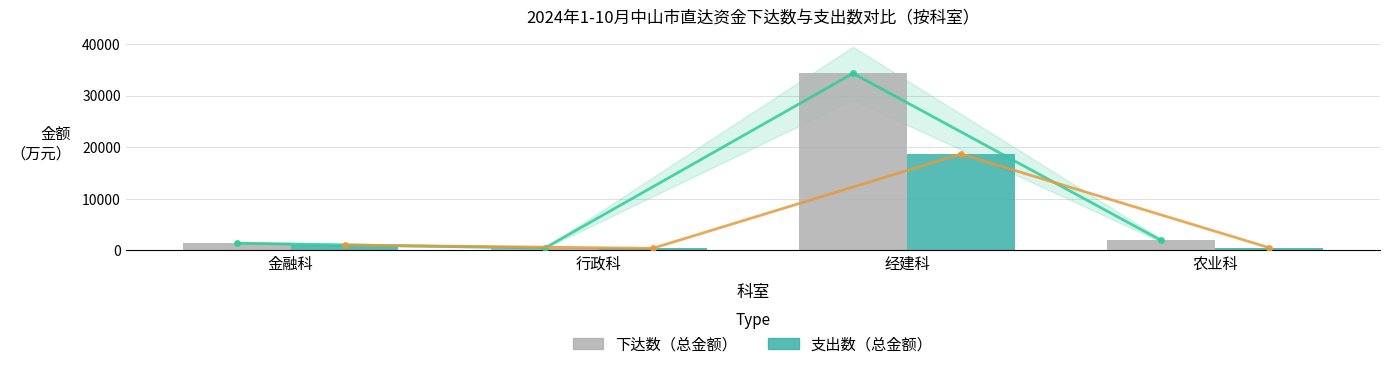

What is the difference between the 下达数（总金额） values at 金融科 and 经建科?

32881.0